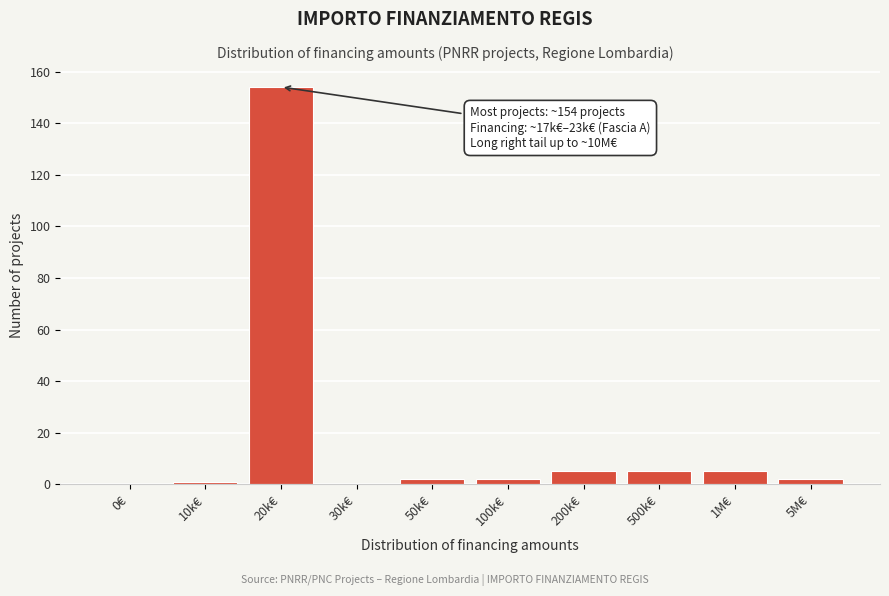

Reading left to right, transcribe all the data shown in this chart.

0€=0	10k€=1	20k€=154	30k€=0	50k€=2	100k€=2	200k€=5	500k€=5	1M€=5	5M€=2